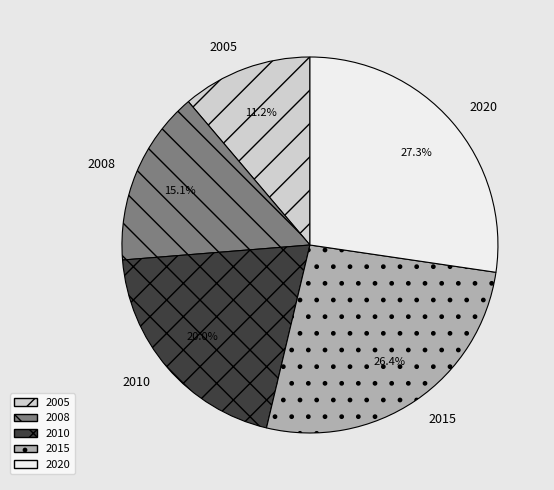

Does 2010 represent more than half of the total?

No